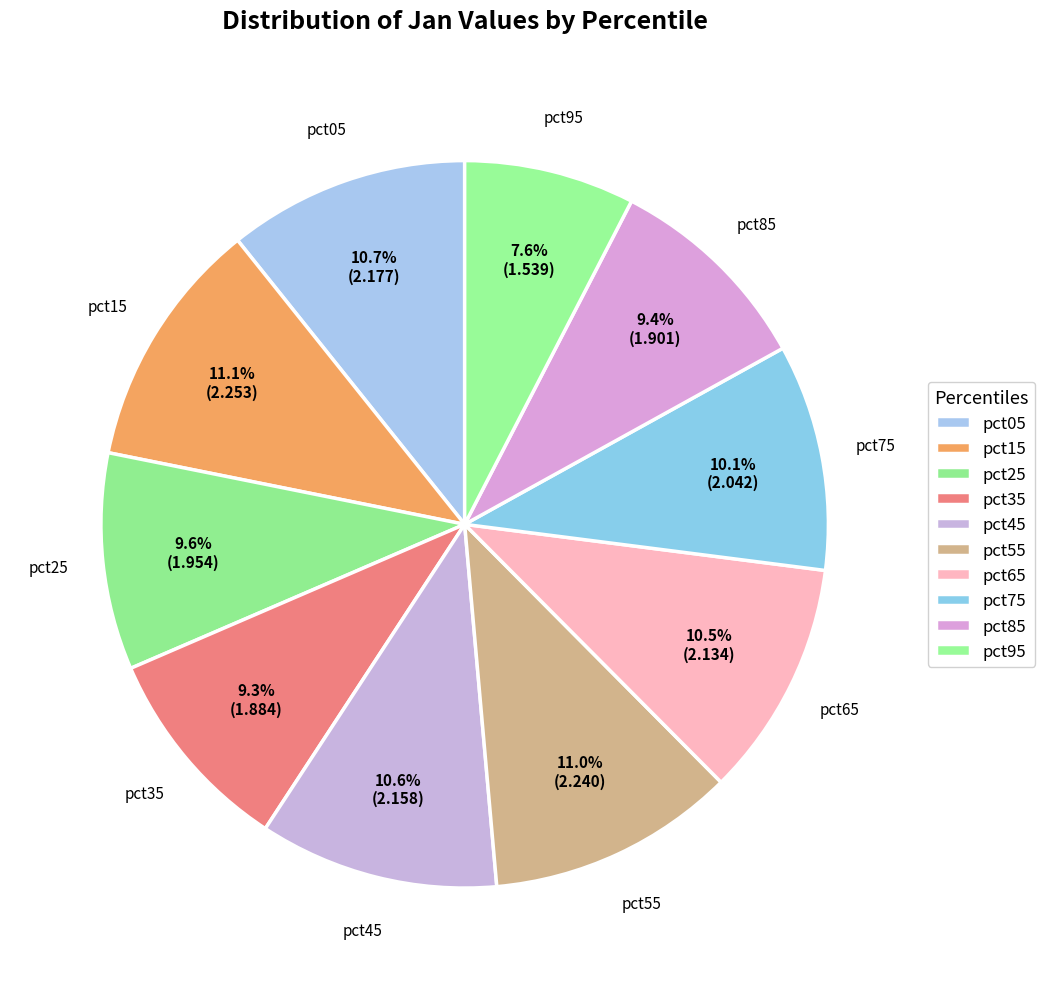

What is the largest slice in the pie chart?

pct15